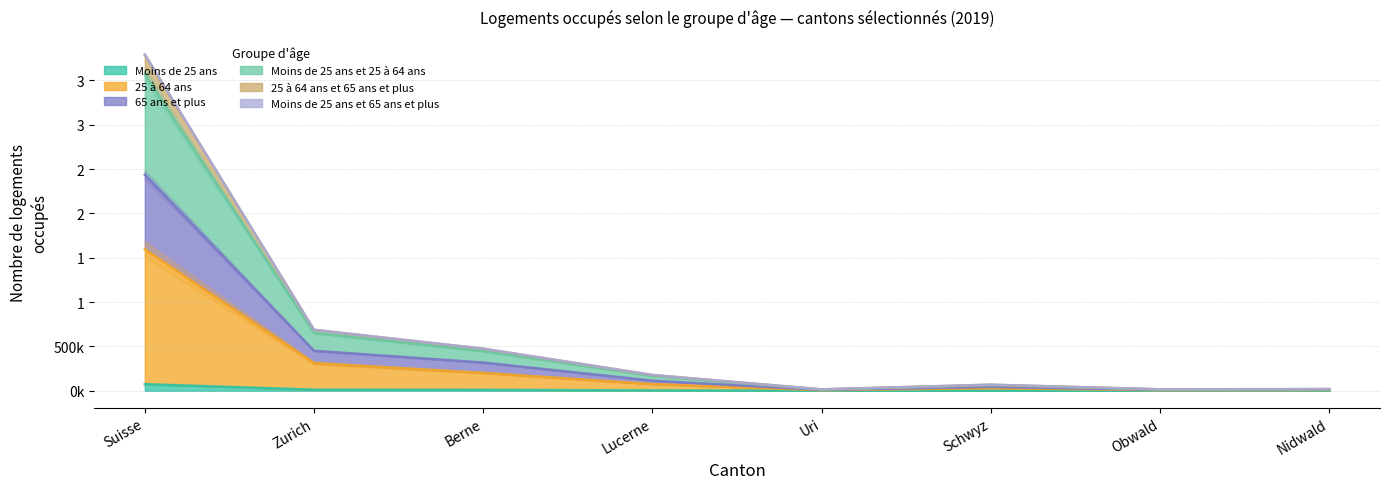

At which category does 25 à 64 ans et 65 ans et plus reach its first local valley?

Uri